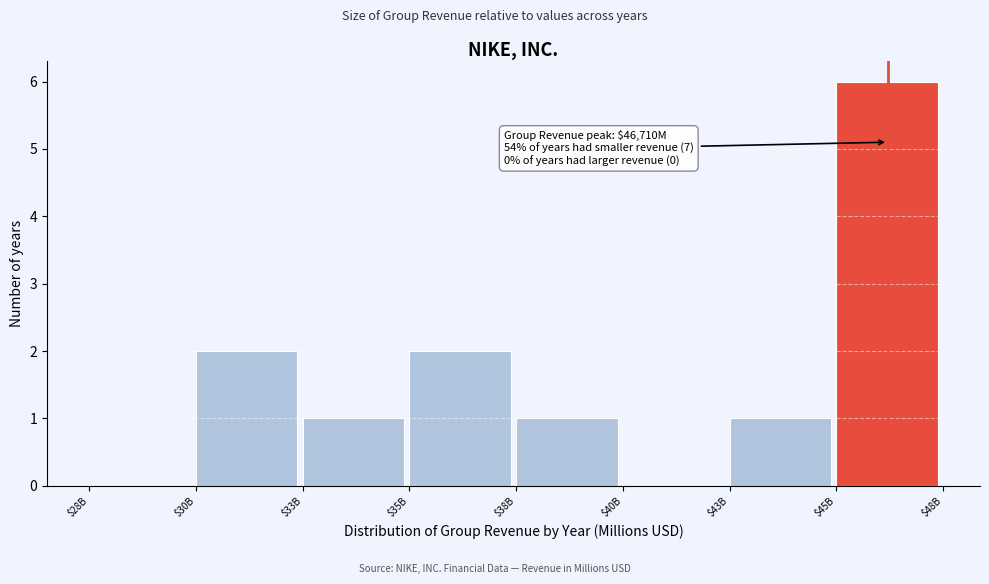

What is the sum of all values?

13